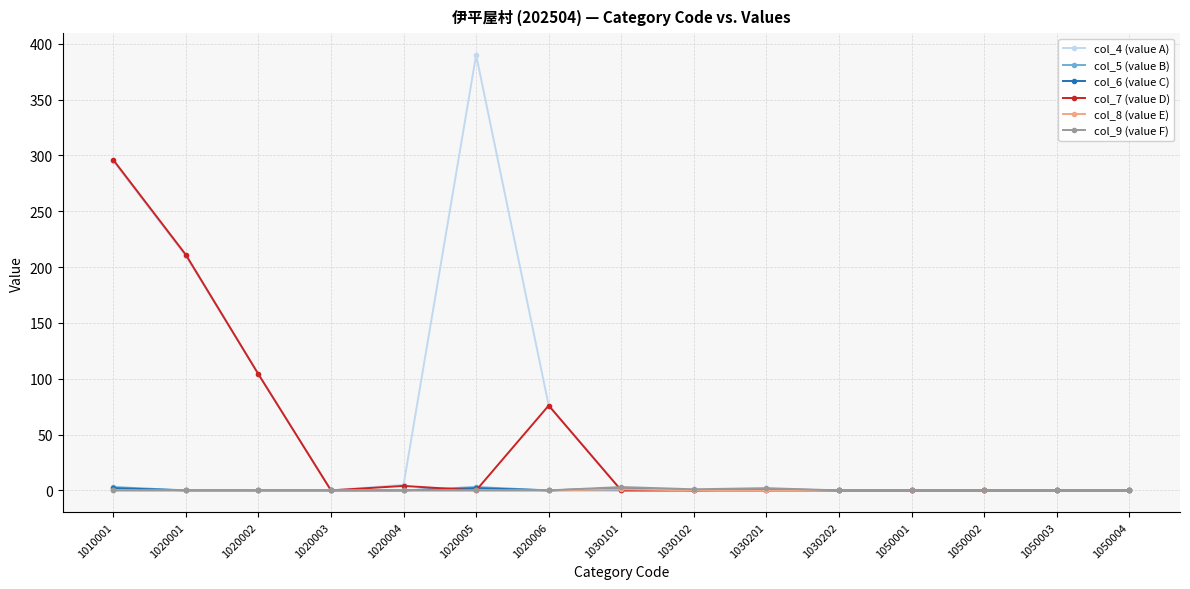

Does the chart have visible grid lines?

Yes